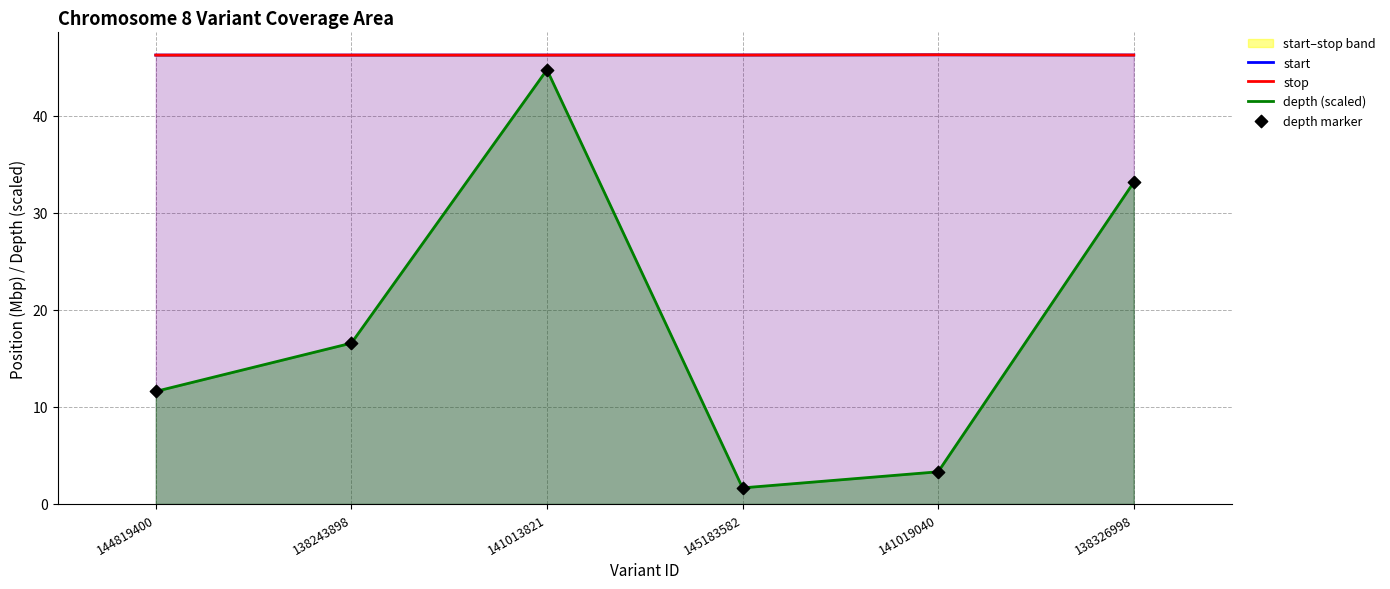

At how many categories does at least one series exceed 45?

6